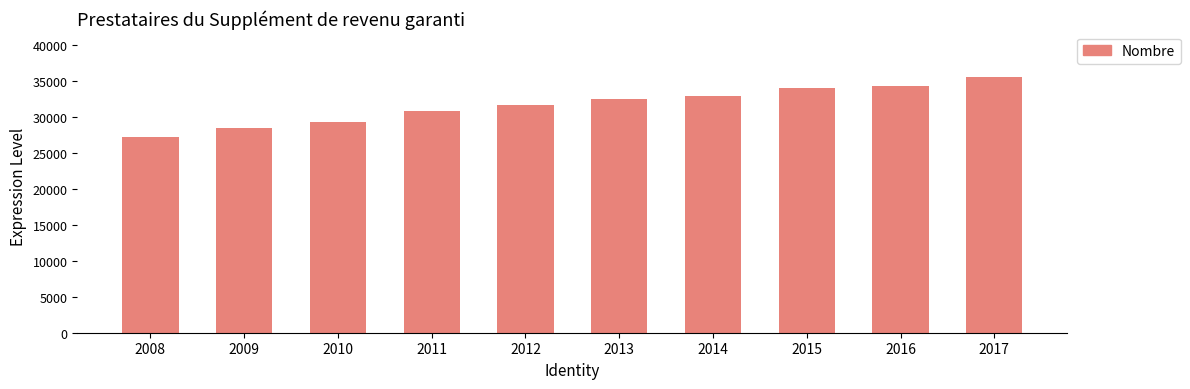

What is the approximate value at 2015, to the nearest 50?

34150